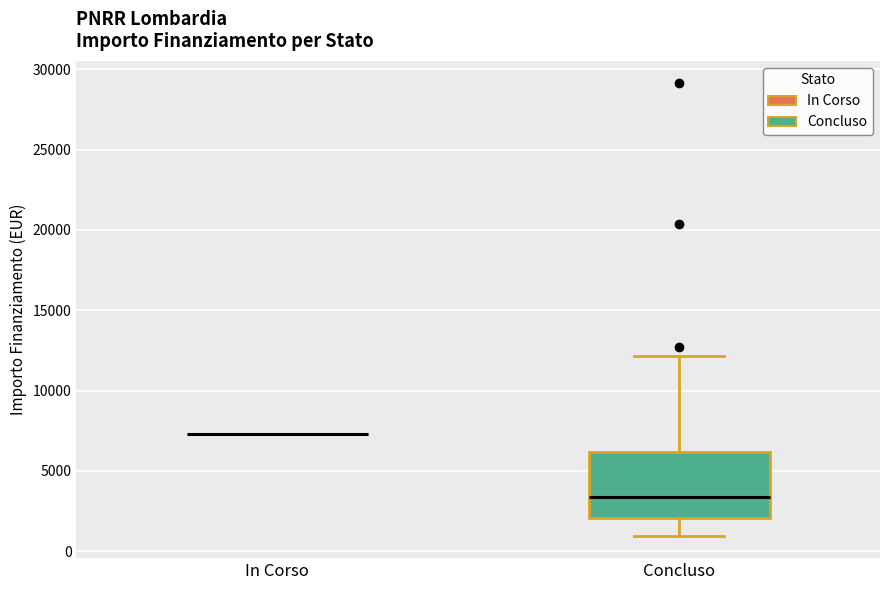

Reading left to right, read every box against the y-axis: the position of its median line, the range the box covers, and the ends of its whiskers. The values are not printed on the chart, so give them approximately, as read against the axis.

In Corso: box collapsed to a line at 7500, whiskers 7500 to 7500
Concluso: median 3500, box 2000 to 6000, whiskers 1000 to 12000